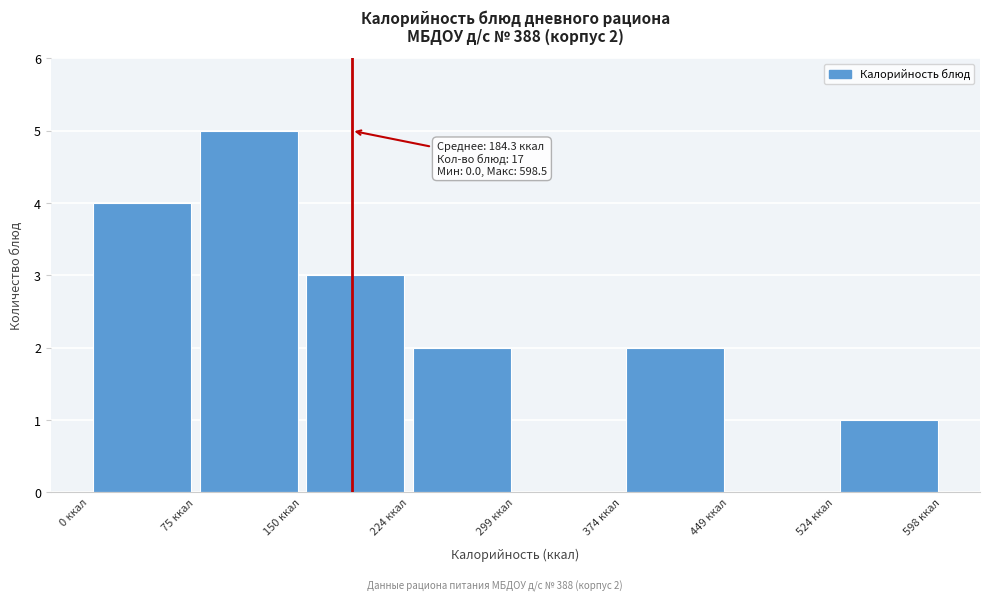

Over which range of the x-axis is the bar tallest?

70 to 150